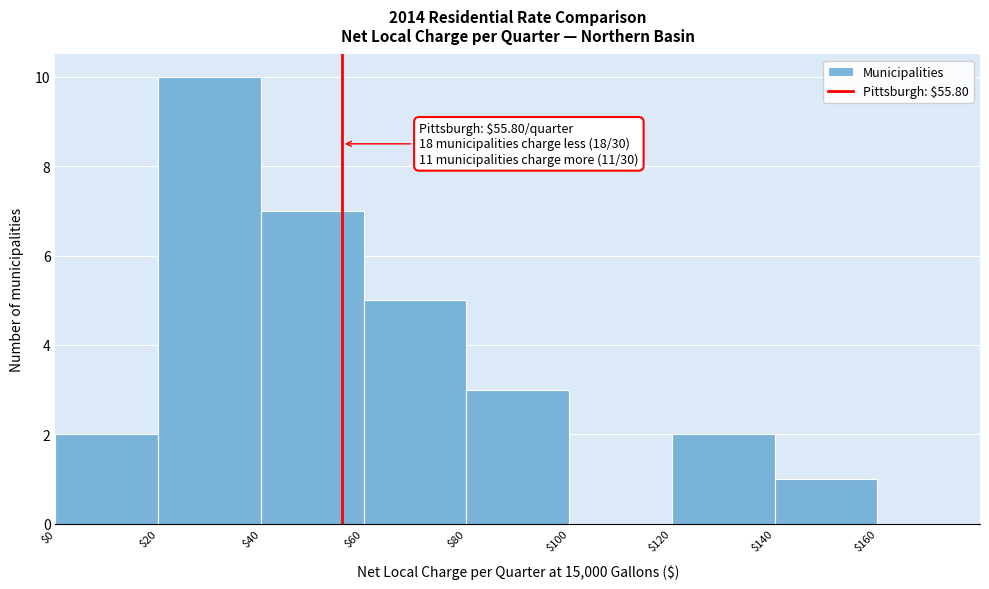

Which range on the x-axis has the tallest bar?

$20 to $40